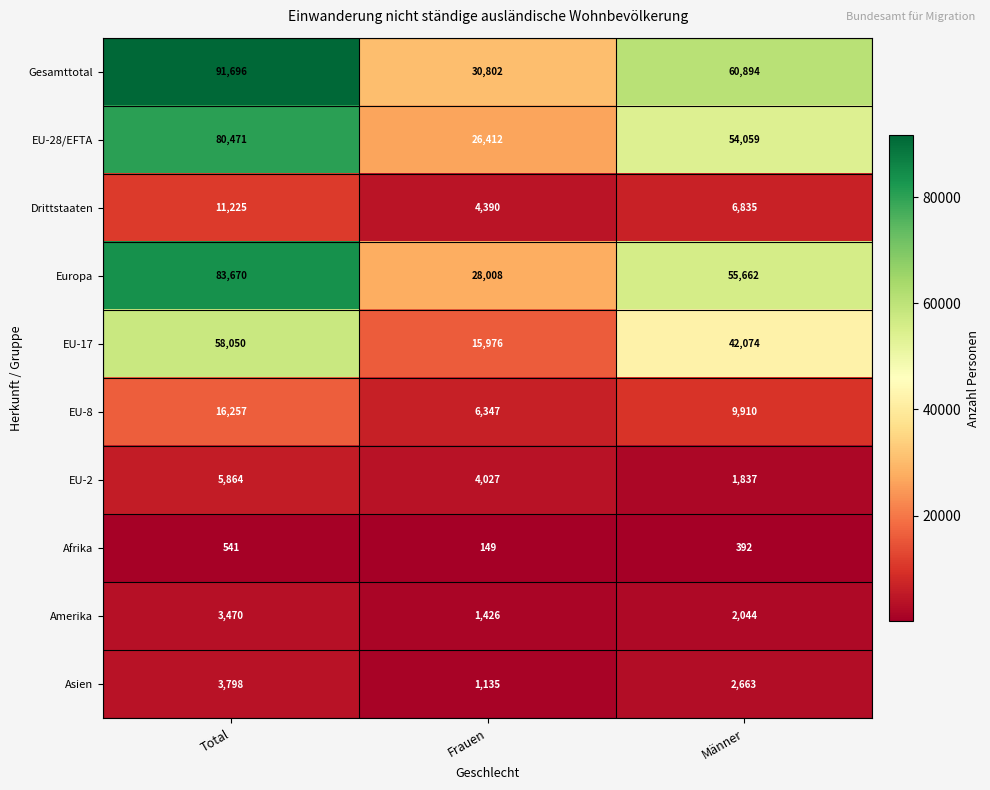

Reading left to right, extract all data points from this chart.

Gesamttotal: 91696	30802	60894
EU-28/EFTA: 80471	26412	54059
Drittstaaten: 11225	4390	6835
Europa: 83670	28008	55662
EU-17: 58050	15976	42074
EU-8: 16257	6347	9910
EU-2: 5864	4027	1837
Afrika: 541	149	392
Amerika: 3470	1426	2044
Asien: 3798	1135	2663